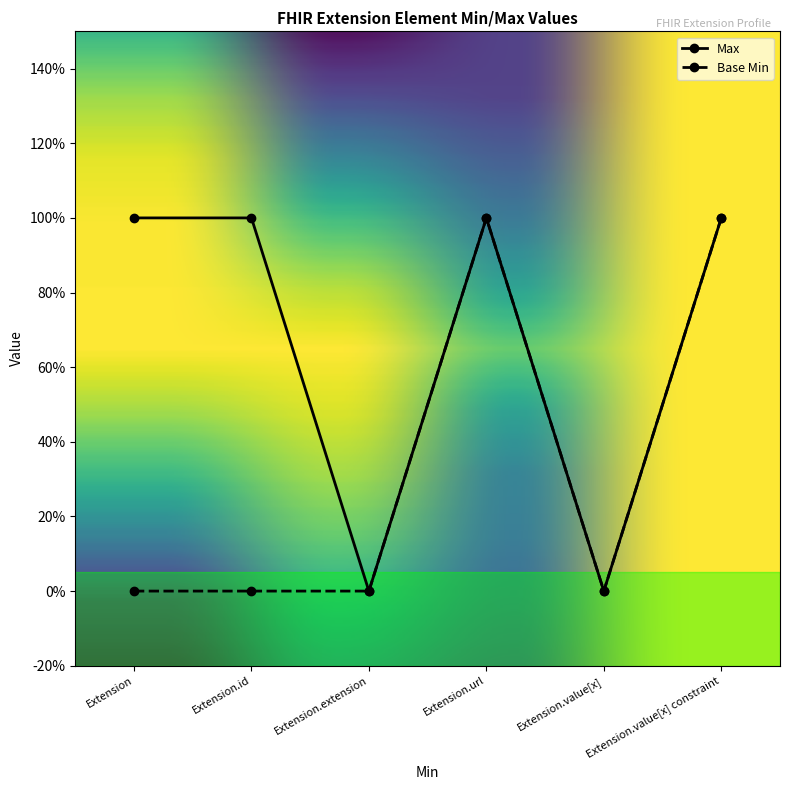

At which category is the sum across all series the highest?

Extension.url